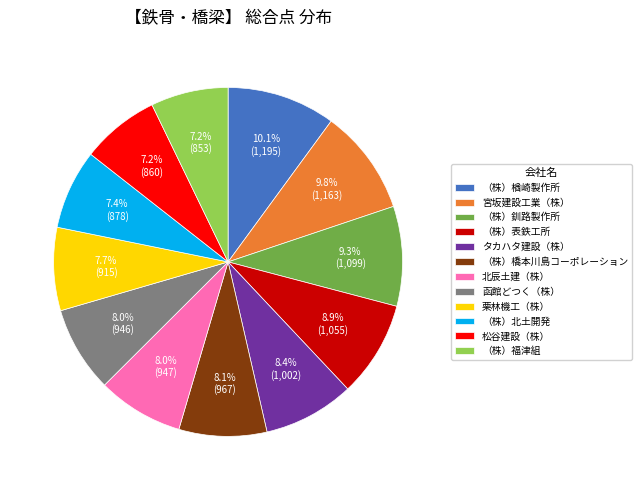

To the nearest percent, what portion does （株）福津組 represent?

7%